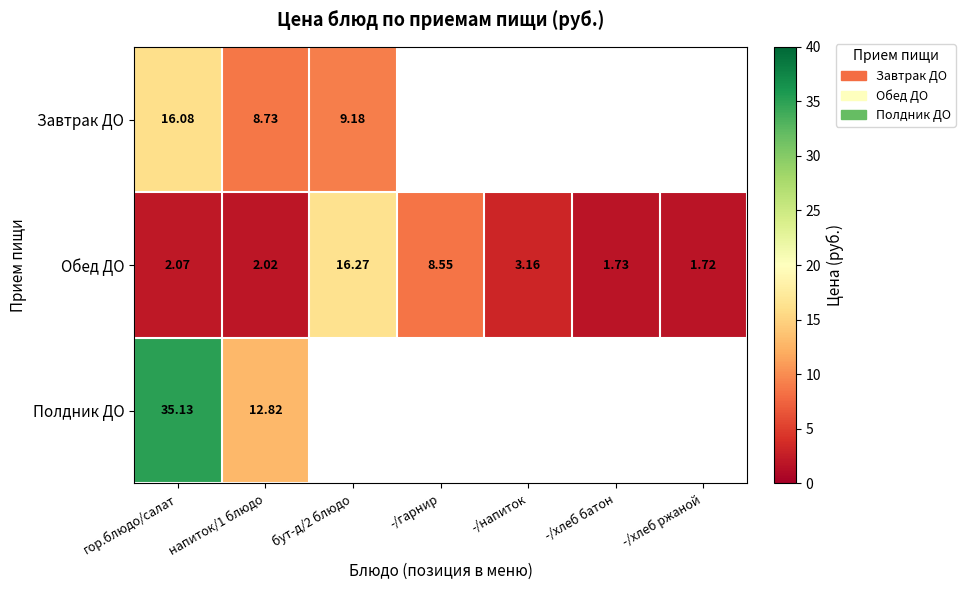

At напиток/1 блюдо, list the series in order from smallest to largest.

Обед ДО, Завтрак ДО, Полдник ДО